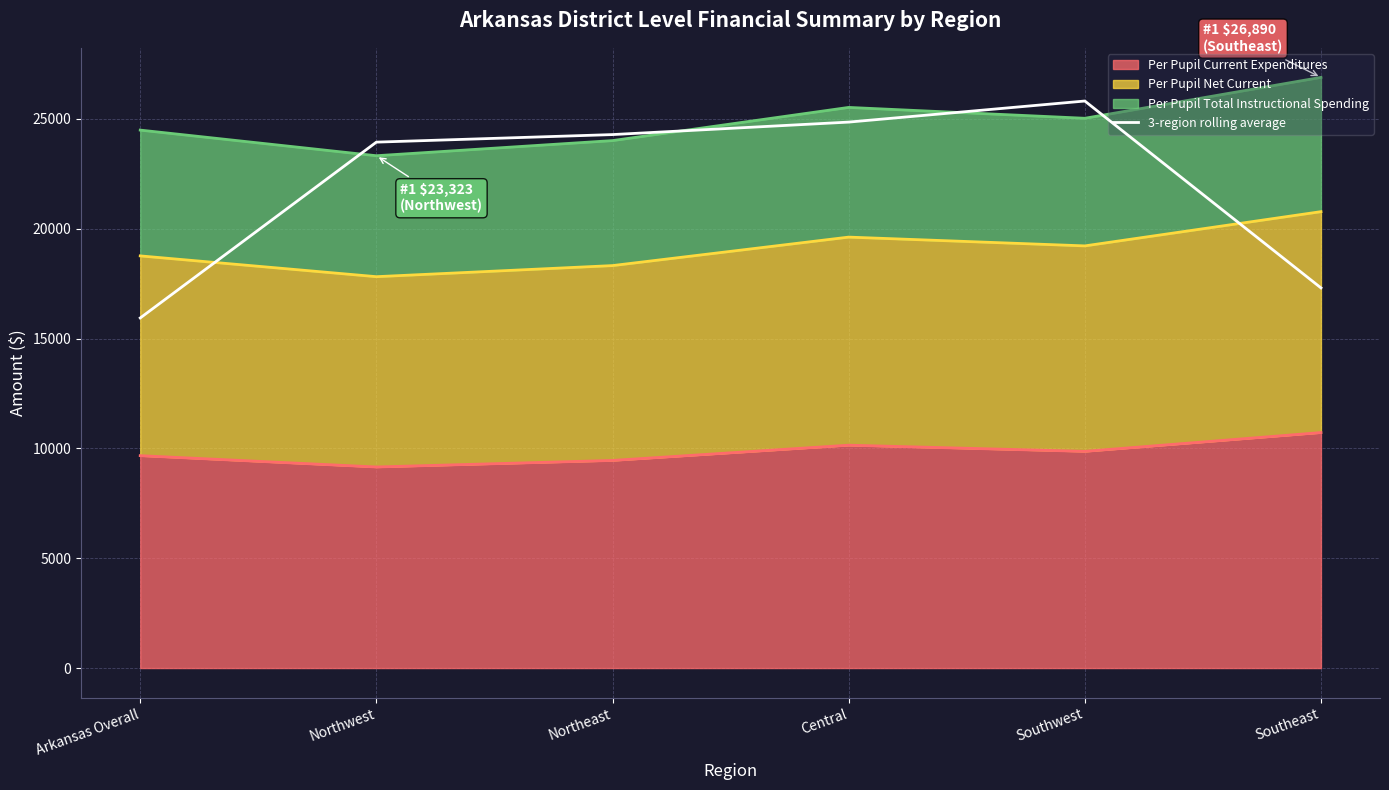

Does the chart have visible grid lines?

Yes